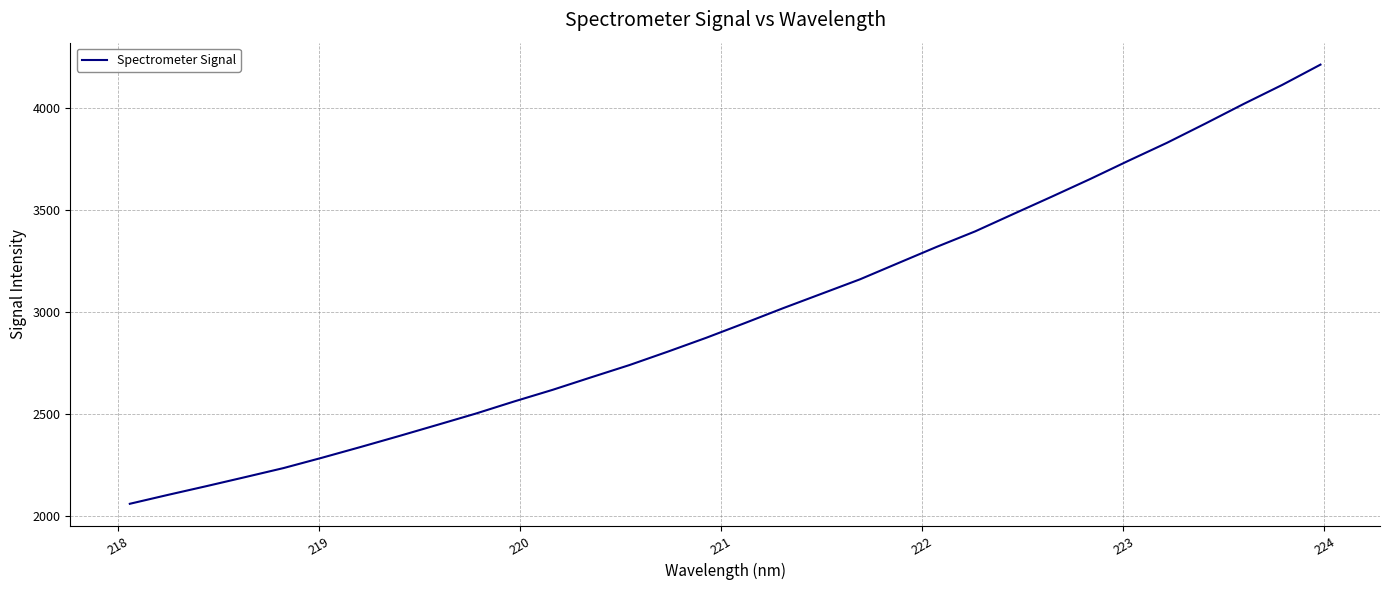

What is the difference between the maximum and minimum values?

2151.3